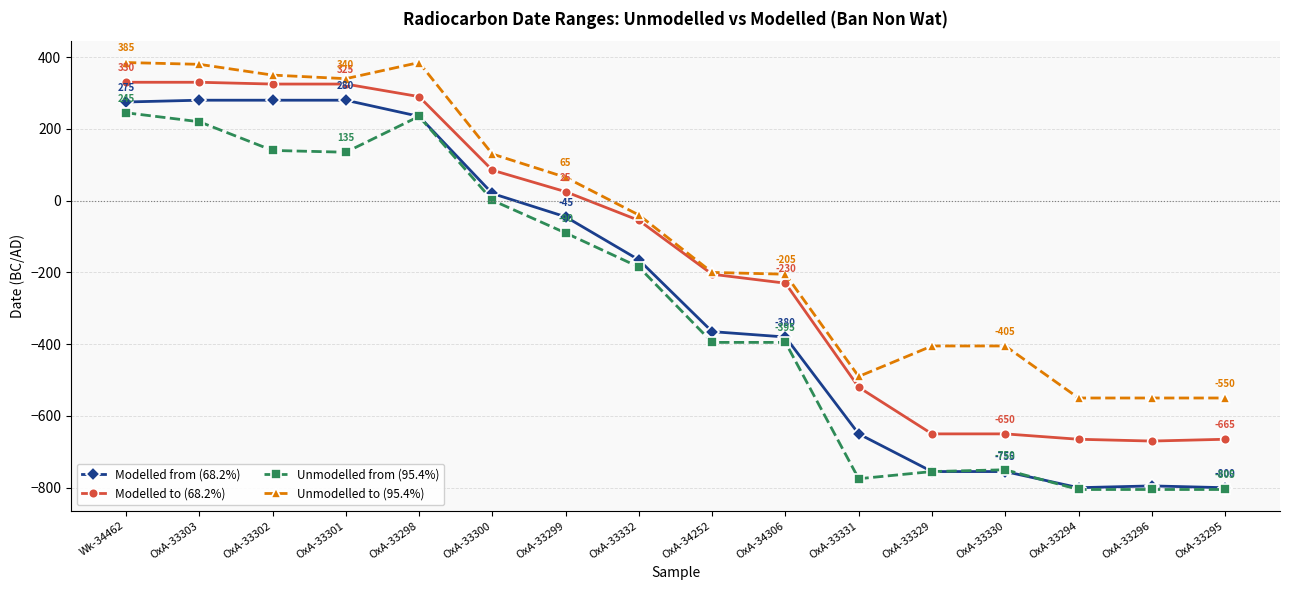

Is it true that Unmodelled to (95.4%) equals 350 at OxA-33302?

True